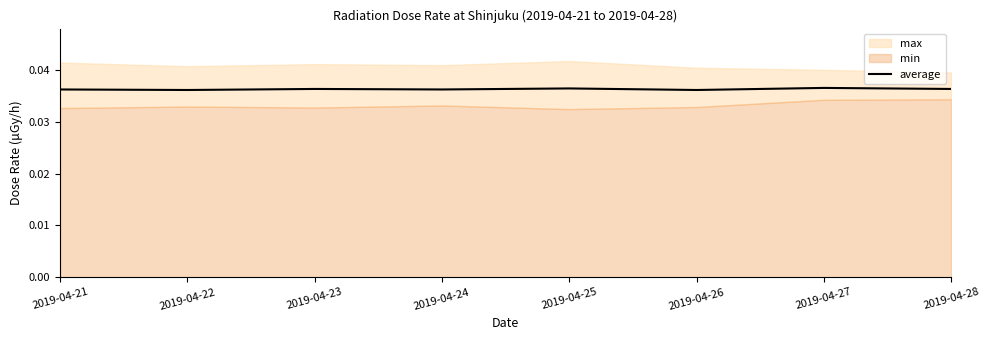

Is it true that the value at 2019-04-26 is 0.0?

False